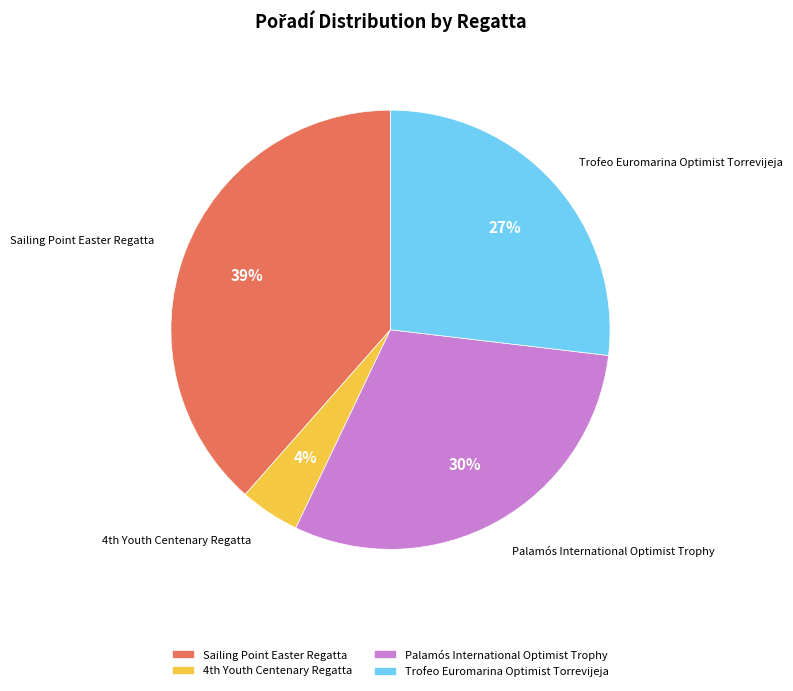

Is the sum of Sailing Point Easter Regatta and Palamós International Optimist Trophy greater than half?

Yes